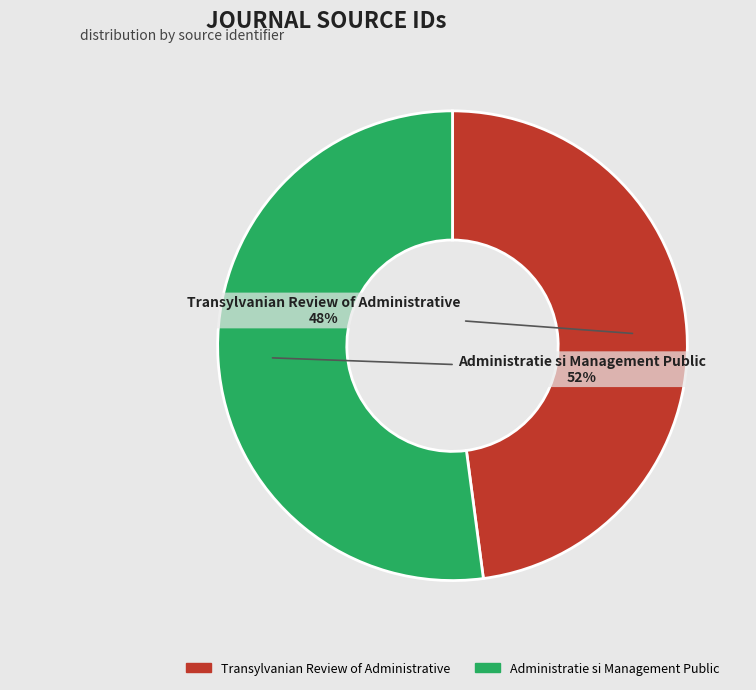

Which category has the biggest portion of the pie?

Administratie si Management Public